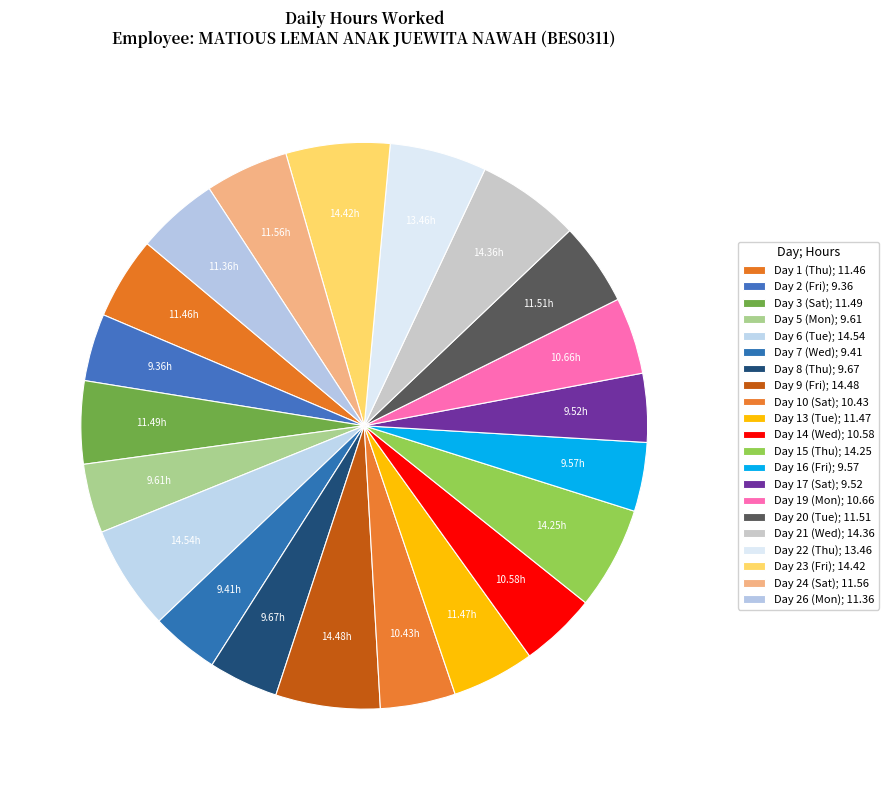

Which category has the biggest portion of the pie?

Day 6 (Tue)